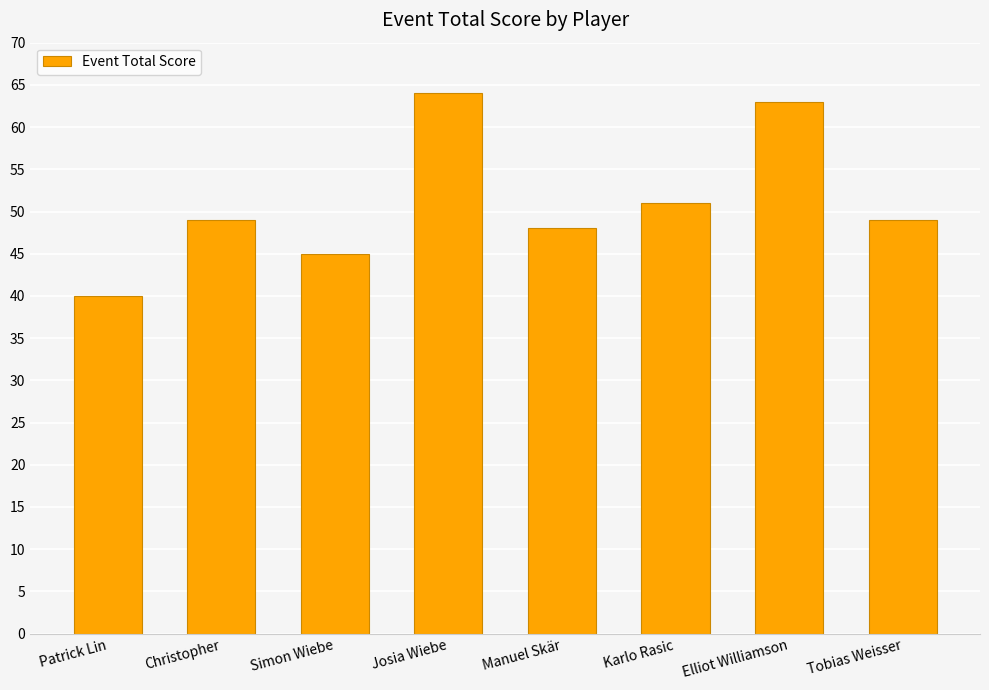

Is it true that the value at Karlo Rasic is 15?

False